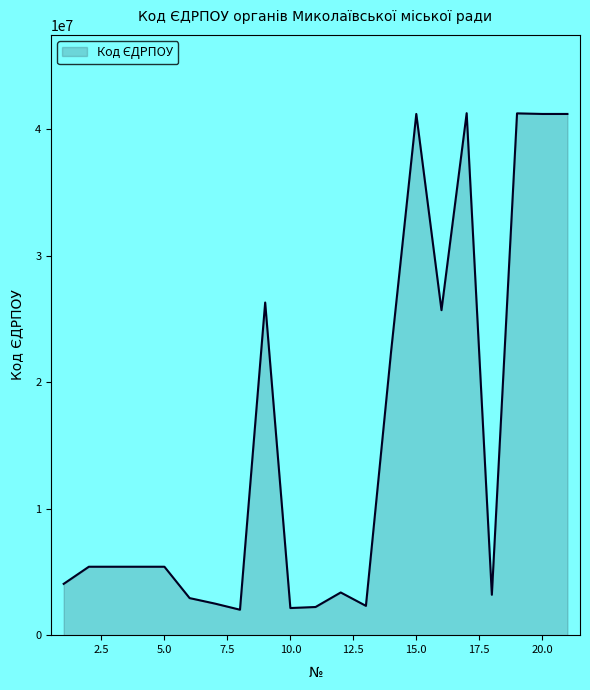

What is the difference between the maximum and minimum values?

39258719